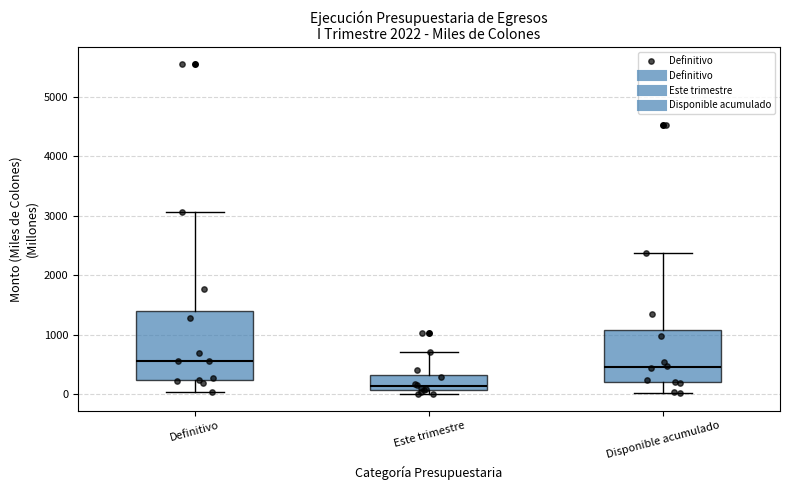

Where is the lower edge of the box for Este trimestre on the y-axis? The values are not printed on the chart, so give them approximately, as read against the axis.

100